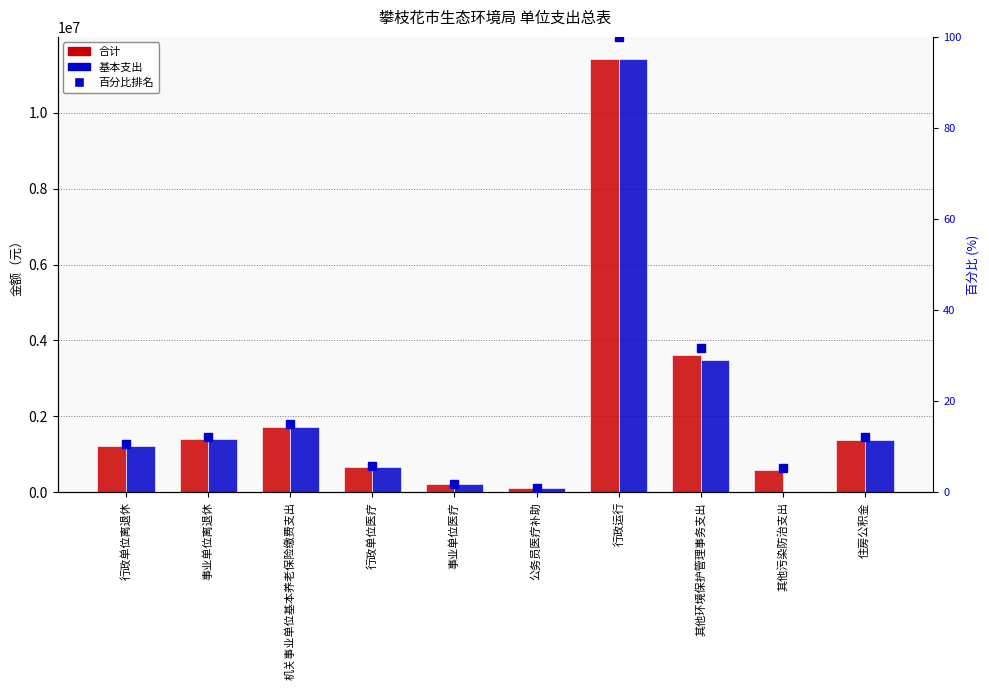

List the labels in order of 基本支出 value, largest first.

行政运行, 其他环境保护管理事务支出, 机关事业单位基本养老保险缴费支出, 事业单位离退休, 住房公积金, 行政单位离退休, 行政单位医疗, 事业单位医疗, 公务员医疗补助, 其他污染防治支出